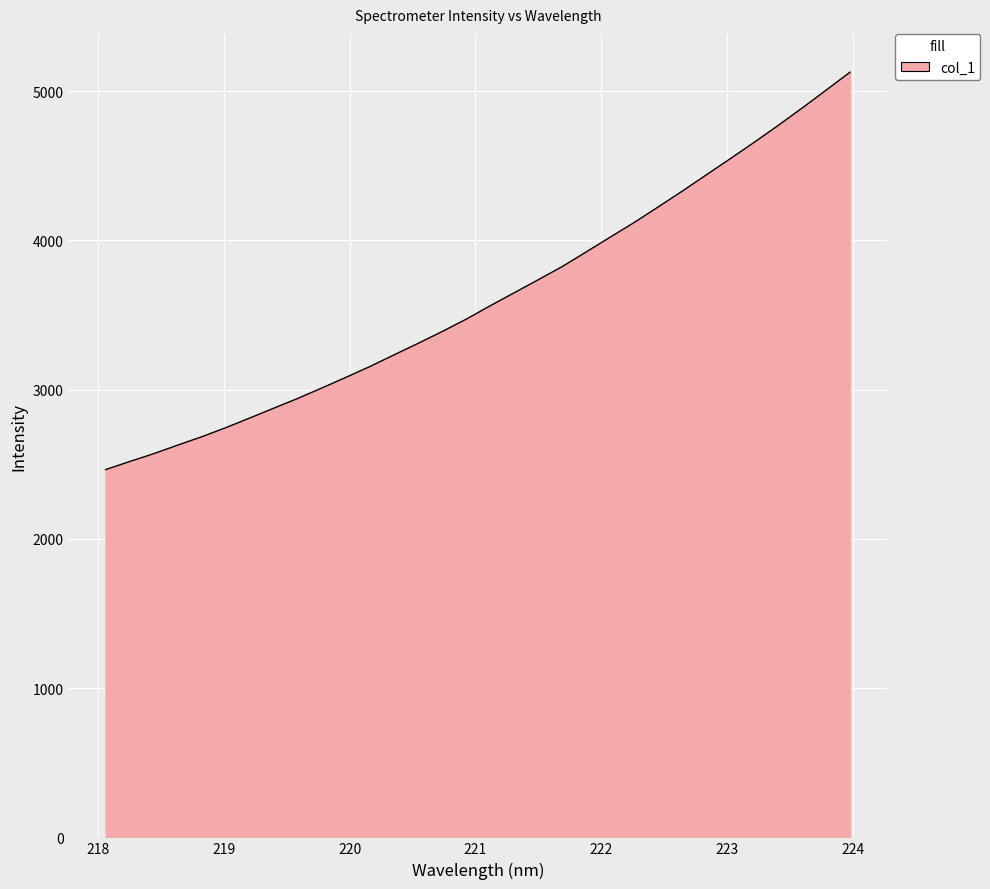

What is the maximum value shown in the chart?

5127.9